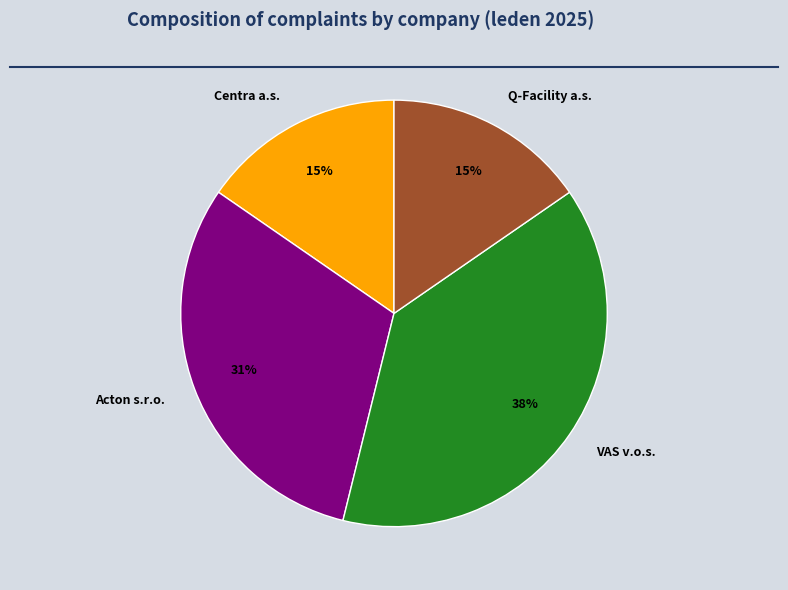

True or false: Centra a.s. accounts for 15% of the total.

True